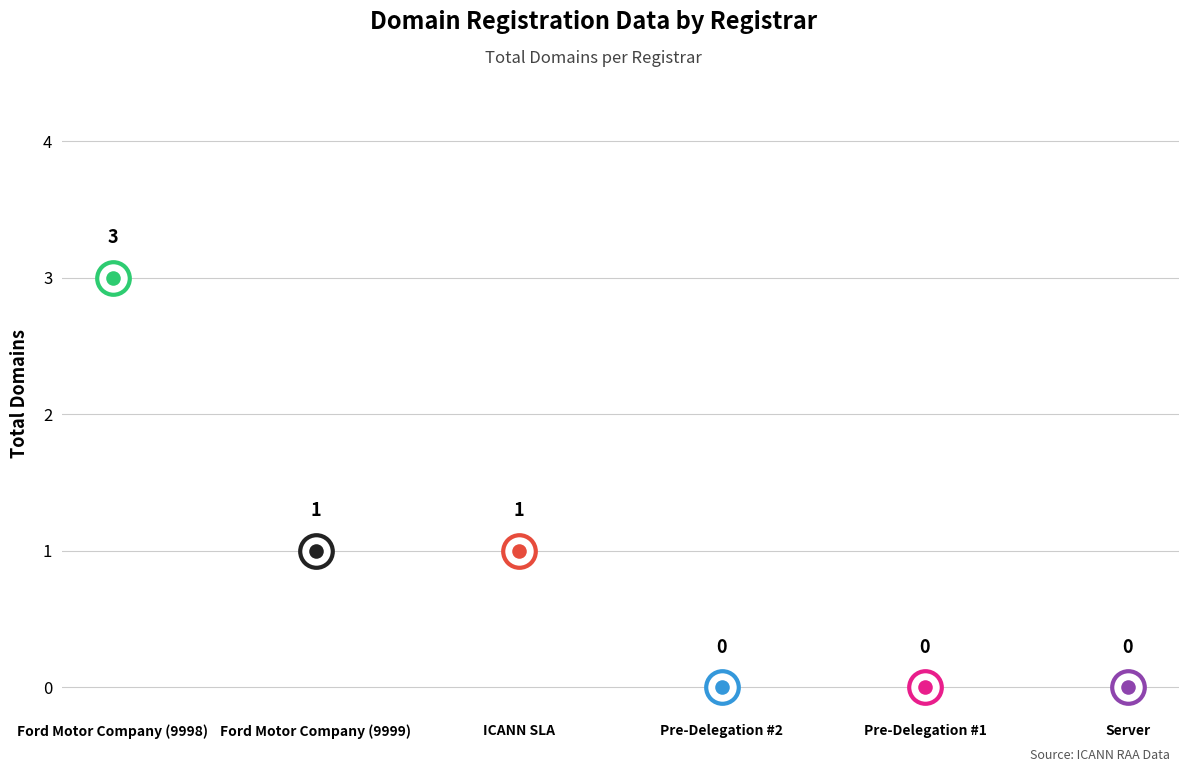

Is the value of net-adds-1-yr at Pre-Delegation #1 greater than the value of total-domains at ICANN SLA?

No